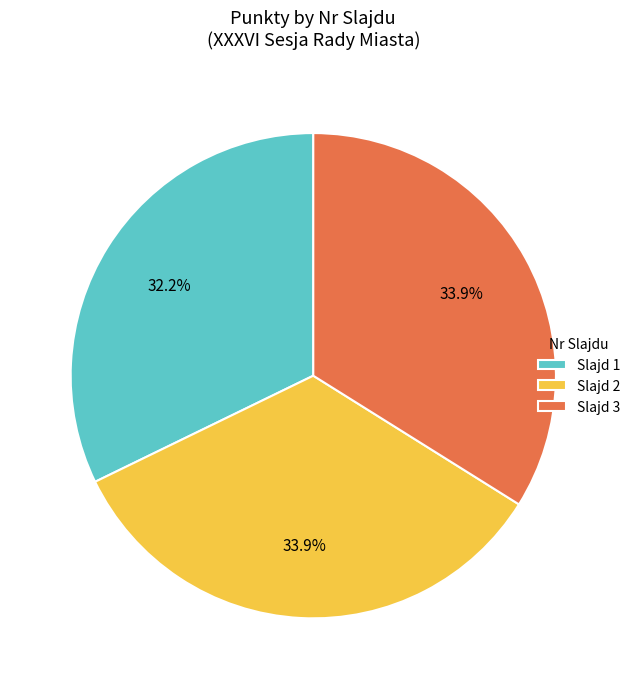

Which category has the smallest portion of the pie?

Slajd 1